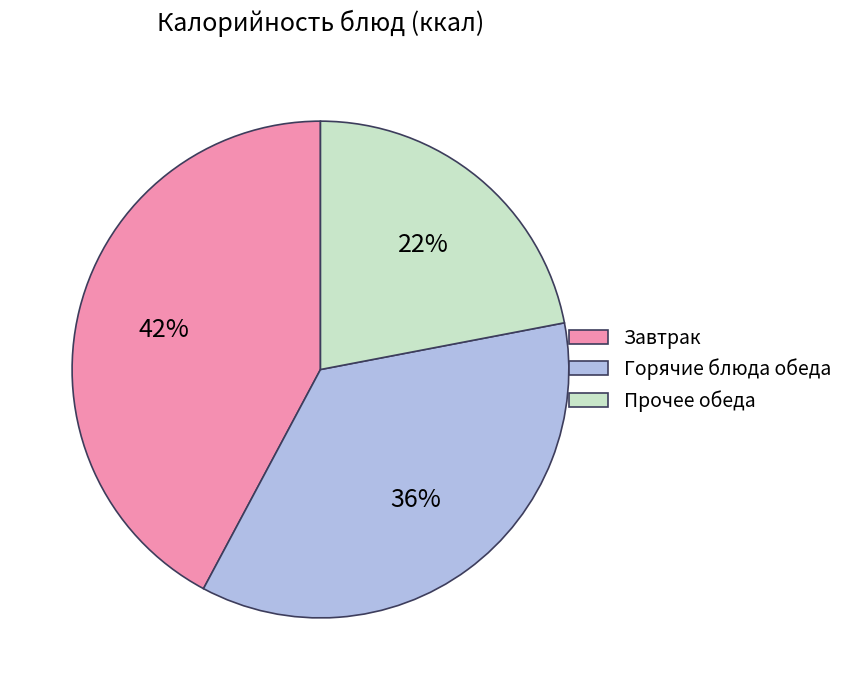

To the nearest percent, what percentage of the pie is Прочее обеда?

22%